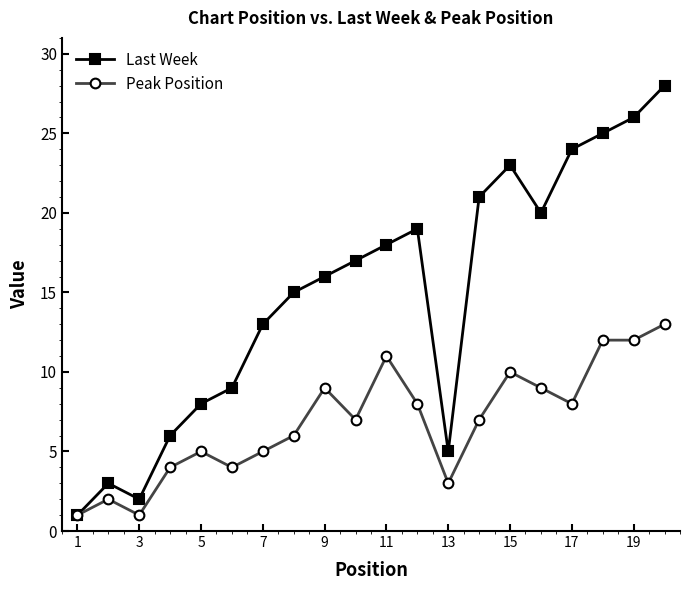

What is the highest value of the Peak Position series?

13